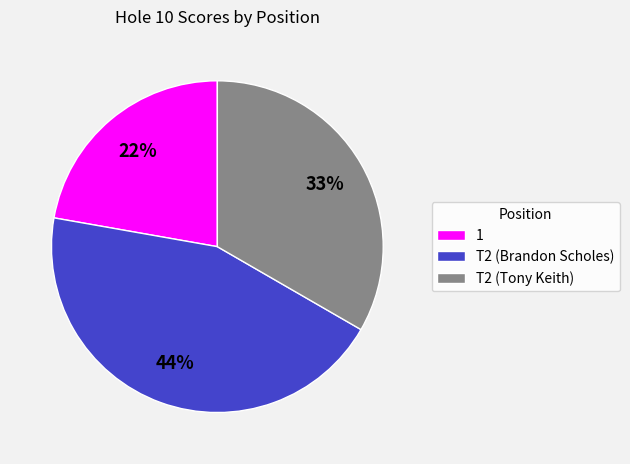

Which slice is the smallest?

1